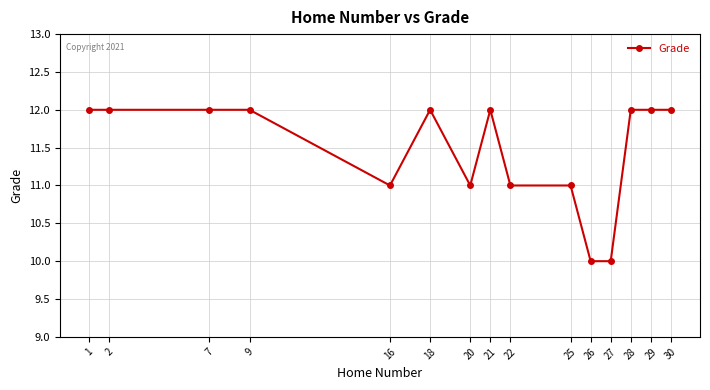

Does the chart display data point markers on the line(s)?

Yes